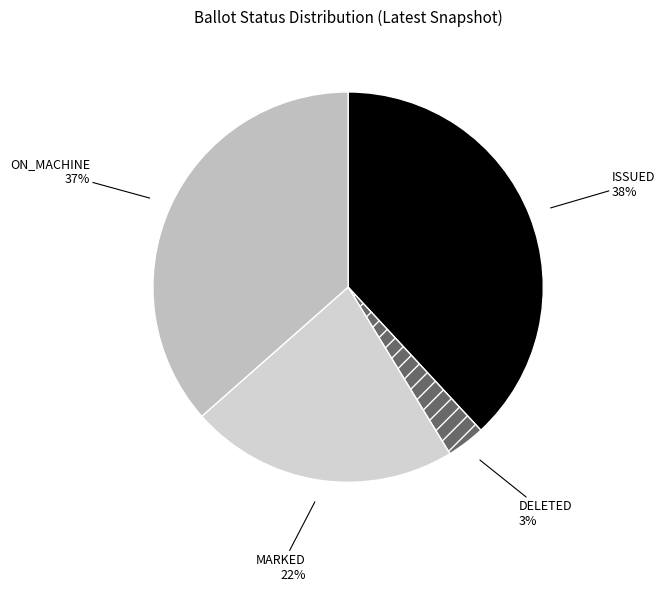

Count the number of slices in the pie.

4